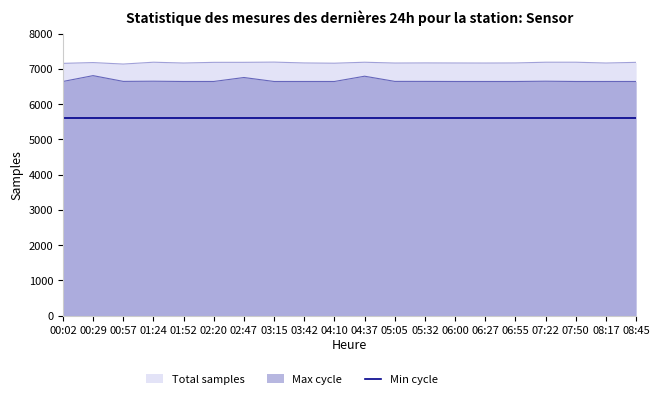

What is the value of the Samples point at the 4th from the left?

7186.7